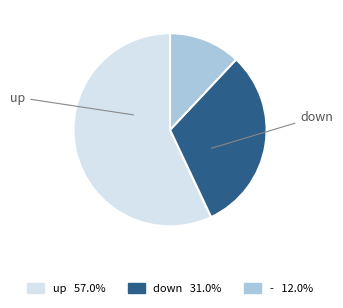

Between - and down, which is larger?

down